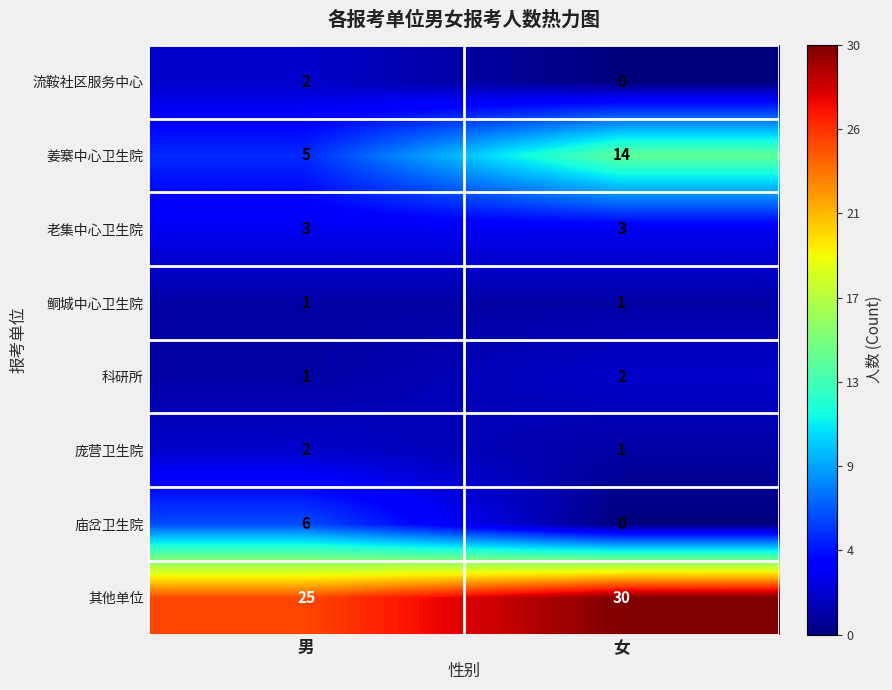

Reading left to right, transcribe all the data shown in this chart.

流鞍社区服务中心: 男=2	女=0
姜寨中心卫生院: 男=5	女=14
老集中心卫生院: 男=3	女=3
鲖城中心卫生院: 男=1	女=1
科研所: 男=1	女=2
庞营卫生院: 男=2	女=1
庙岔卫生院: 男=6	女=0
其他单位: 男=25	女=30